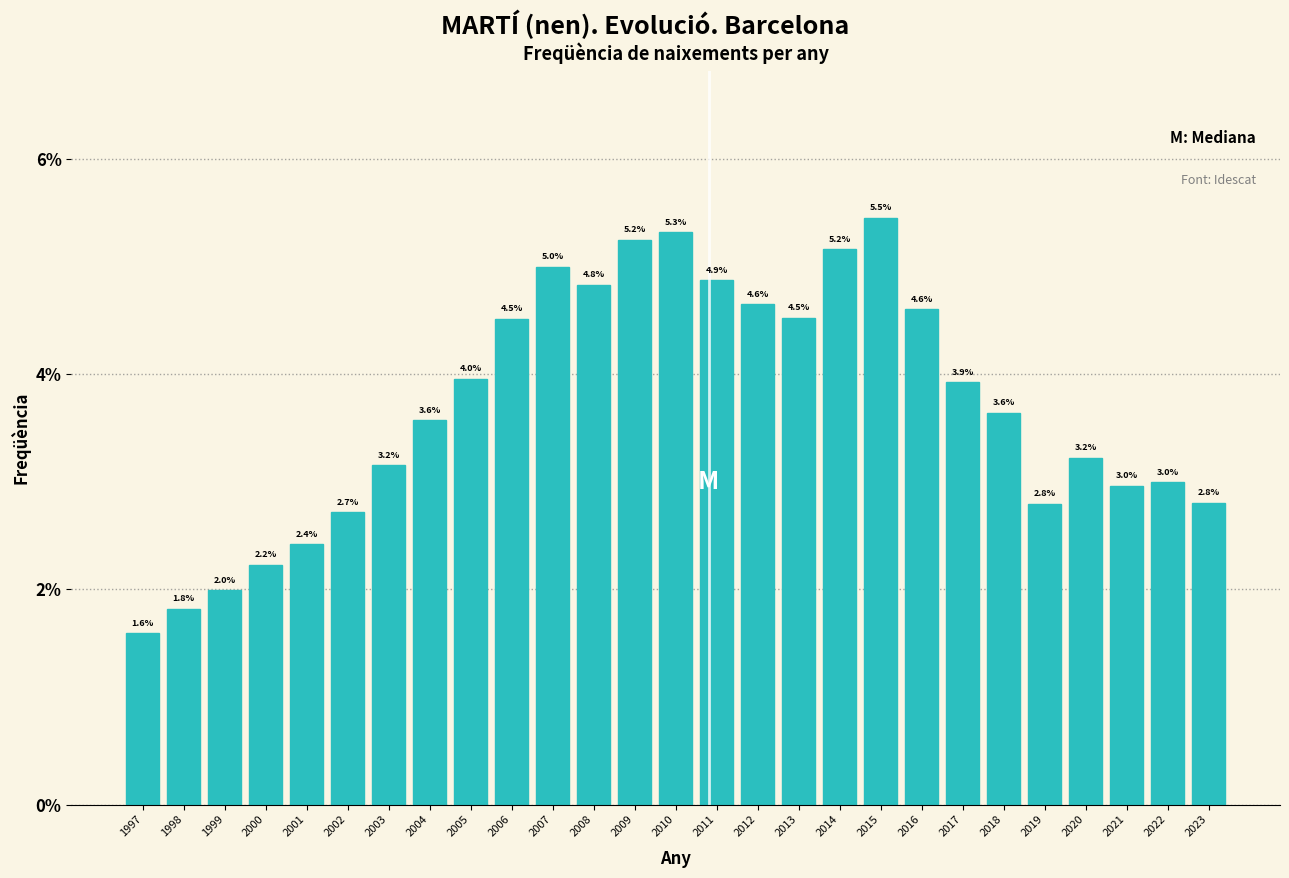

Reading left to right, list all the values displayed in this chart.

1.6	1.8	2.0	2.2	2.4	2.7	3.2	3.6	4.0	4.5	5.0	4.8	5.2	5.3	4.9	4.6	4.5	5.2	5.5	4.6	3.9	3.6	2.8	3.2	3.0	3.0	2.8